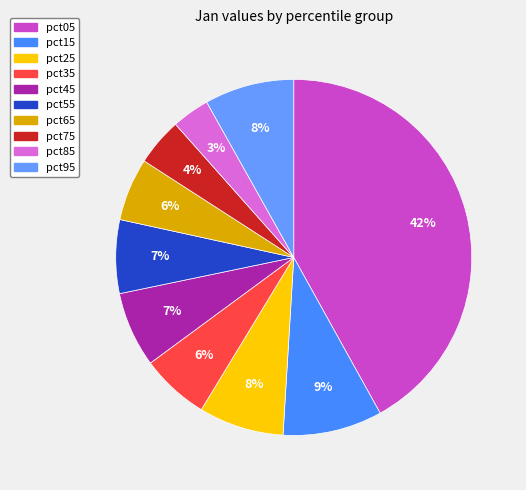

To the nearest percent, what percentage of the pie is pct55?

7%